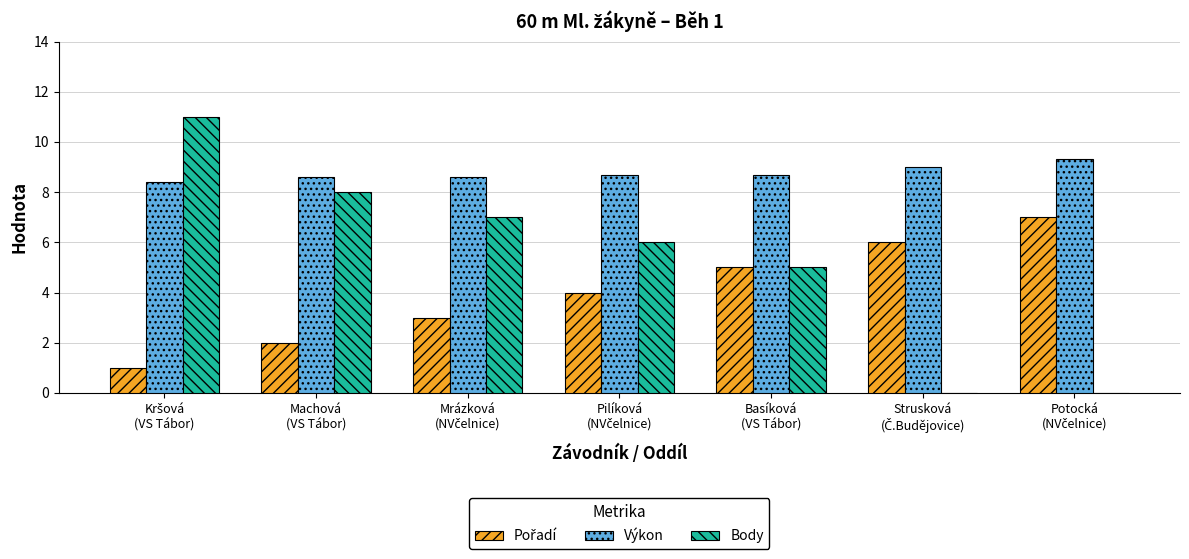

Which series has the largest total across all categories?

Výkon